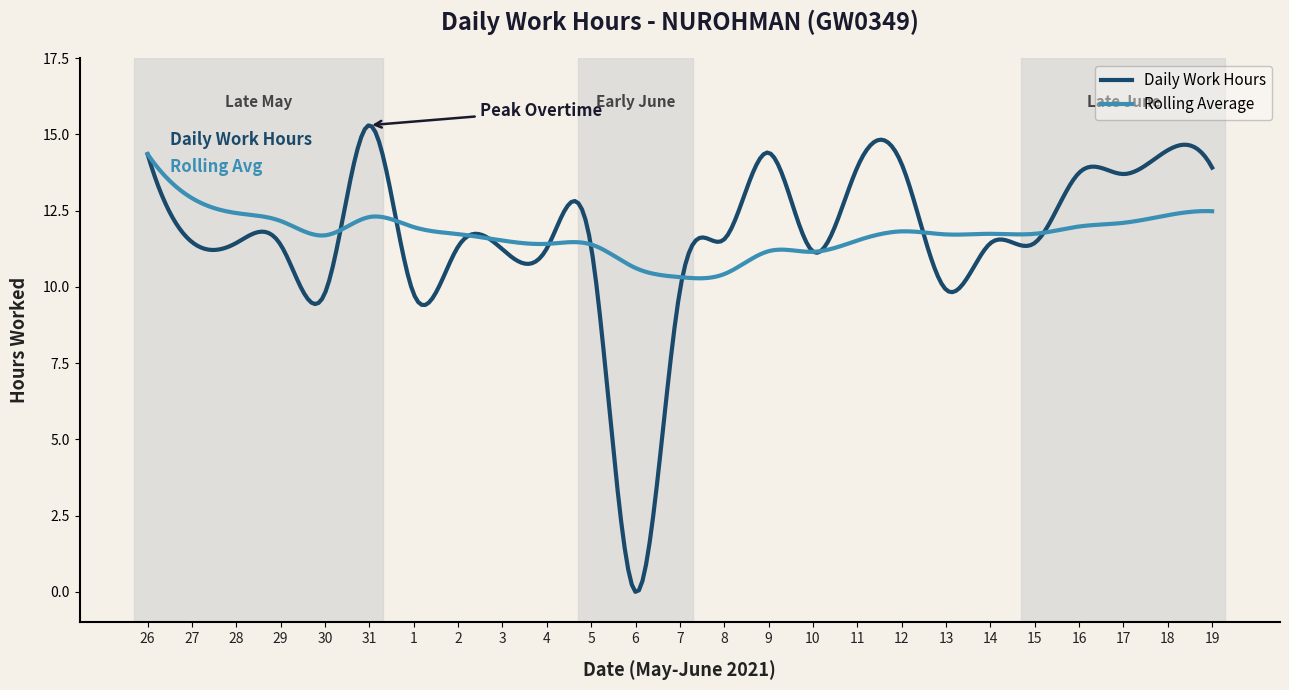

Is this an area chart (filled region under the line)?

No